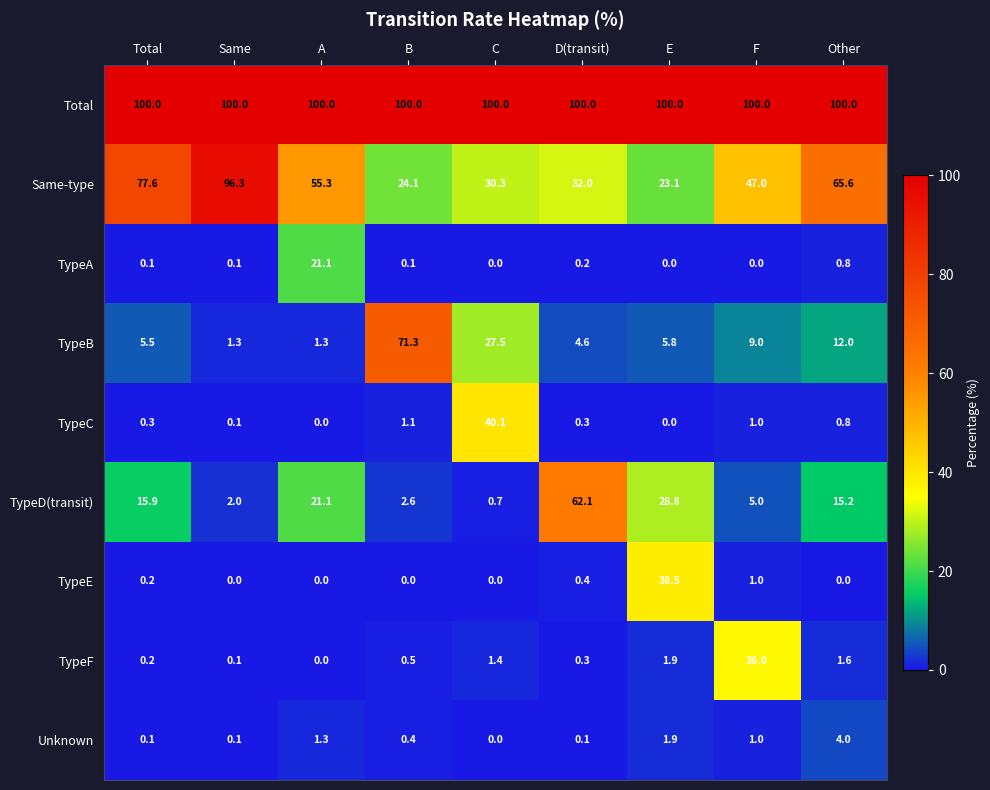

What is the minimum value for Total?

100.0